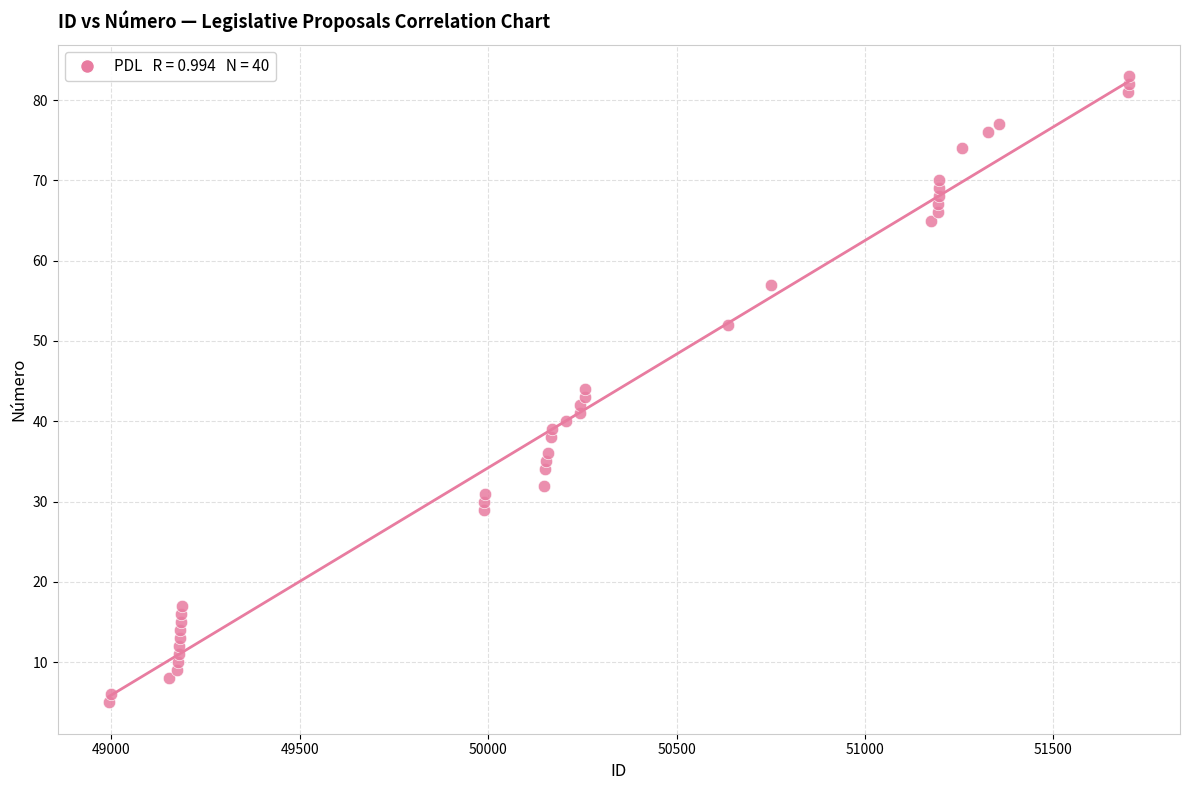

What is the range of Y values (max minus min)?

78